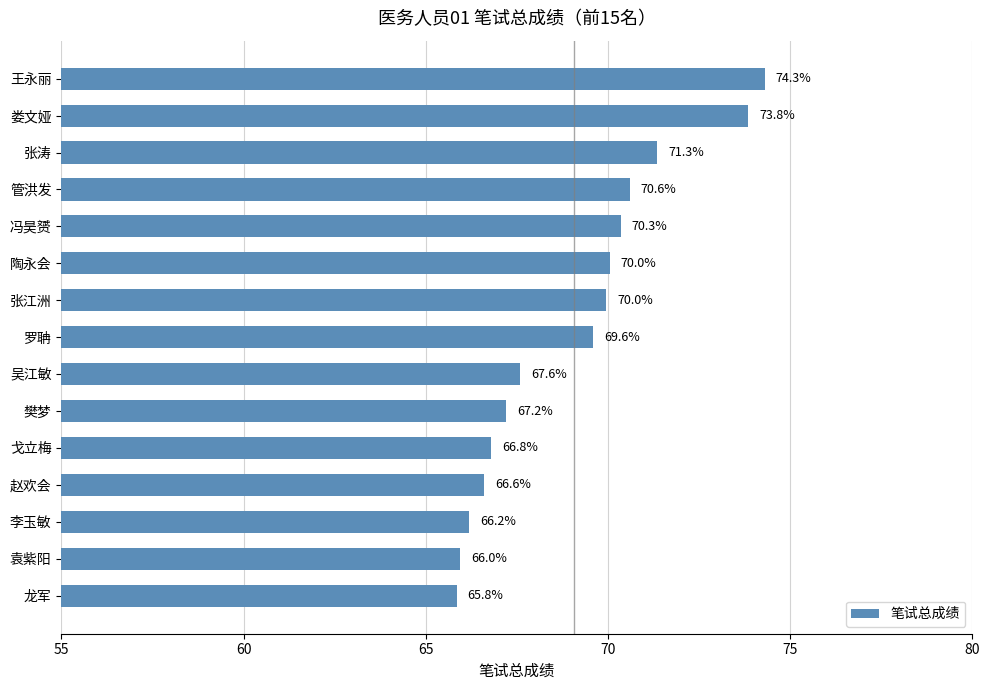

What is the greatest value displayed?

74.3